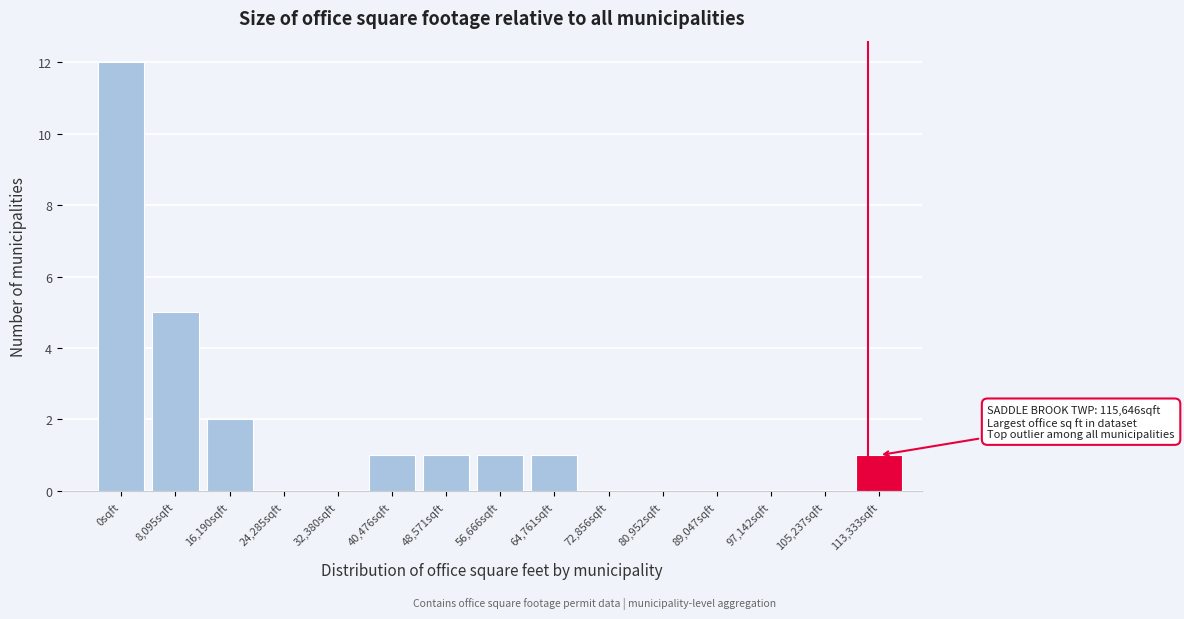

Reading left to right, list all the values displayed in this chart.

0sqft=12	8,095sqft=5	16,190sqft=2	24,285sqft=0	32,380sqft=0	40,476sqft=1	48,571sqft=1	56,666sqft=1	64,761sqft=1	72,856sqft=0	80,952sqft=0	89,047sqft=0	97,142sqft=0	105,237sqft=0	113,333sqft=1